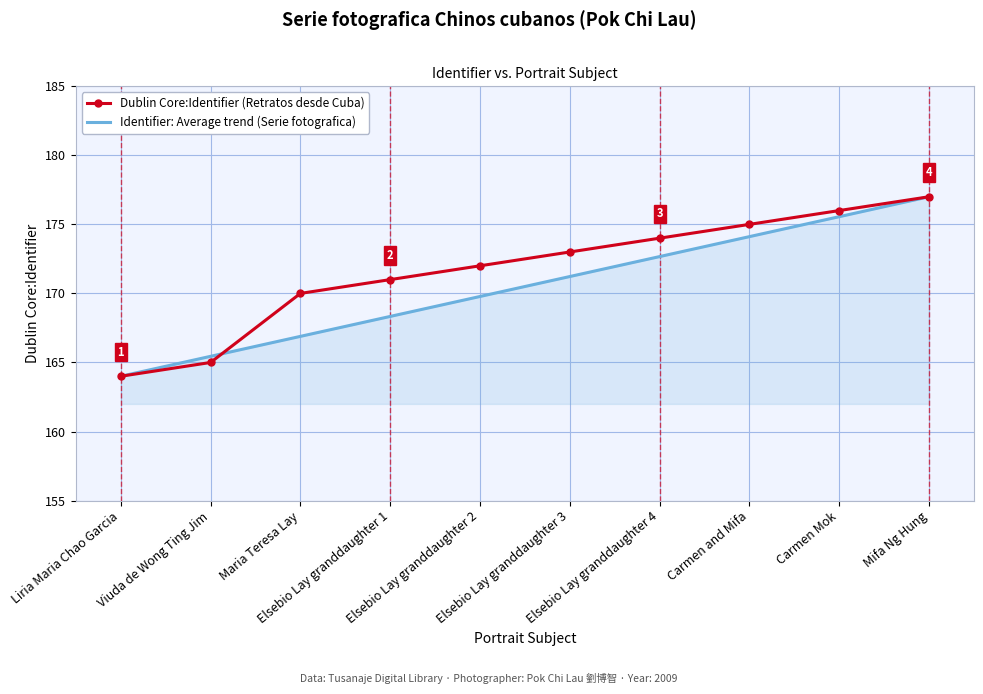

True or false: Identifier: Average trend (Serie fotografica) and Dublin Core:Identifier (Retratos desde Cuba) intersect in this chart.

True